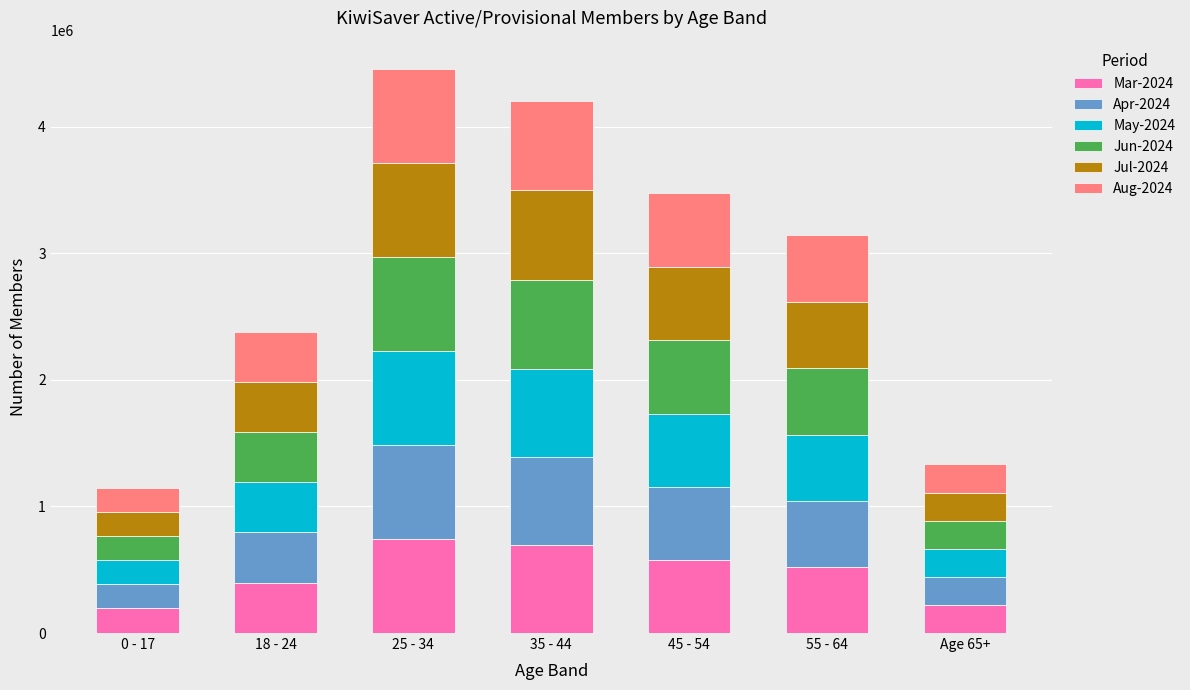

What is the total value across all series at 0 - 17?

1143173